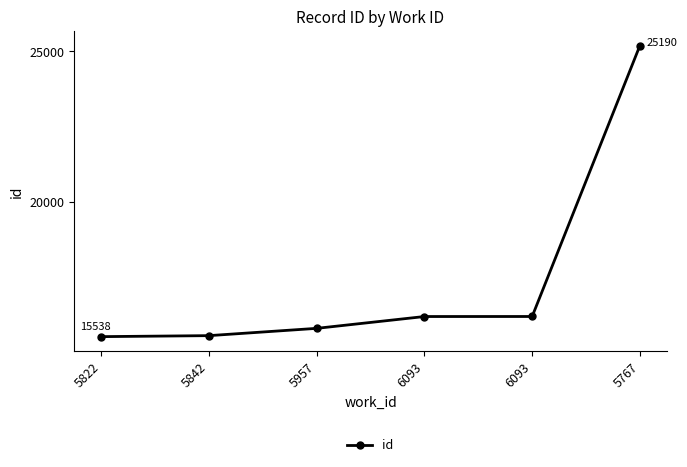

Is this an area chart (filled region under the line)?

No